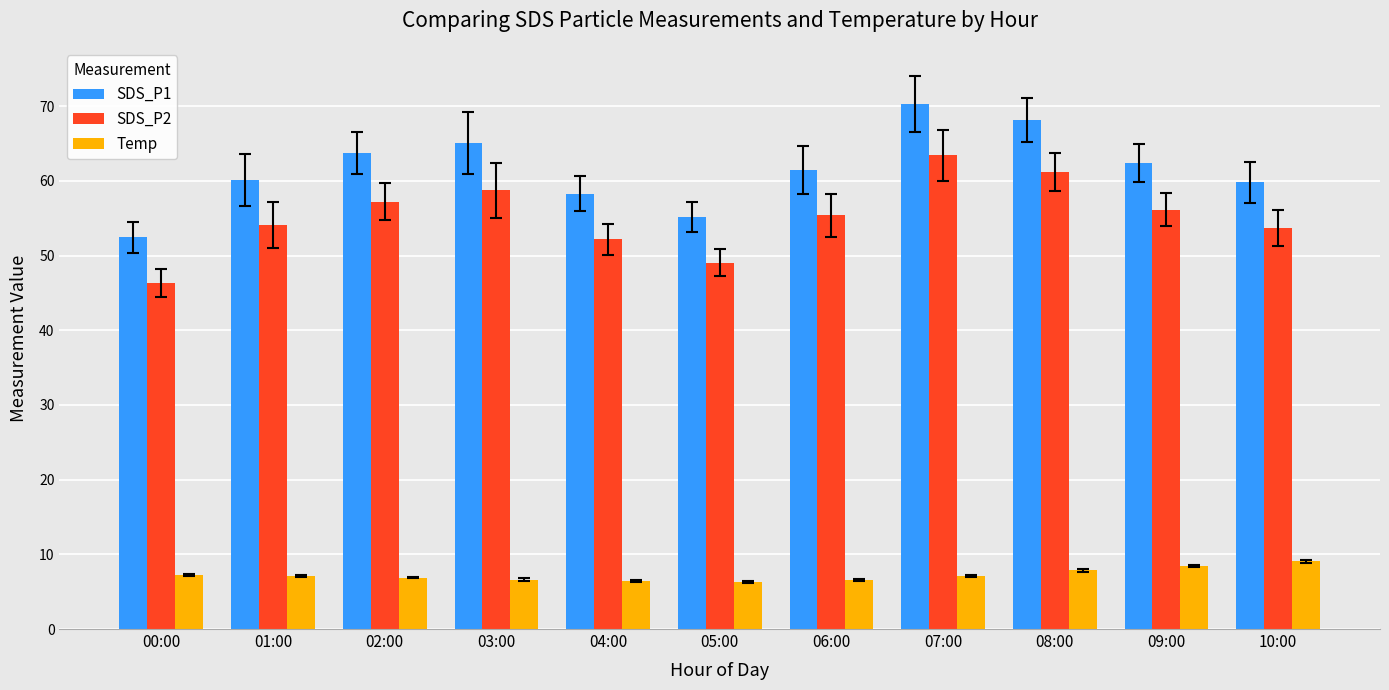

What is the difference between the highest and lowest values at 05:00?

48.9